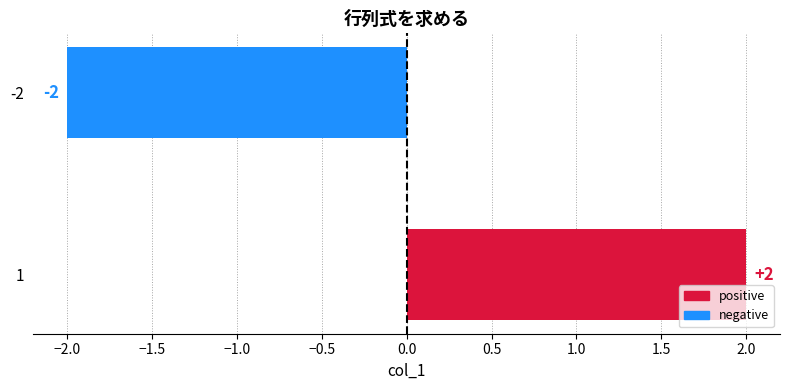

What is the change in value from 1 to -2?

-4